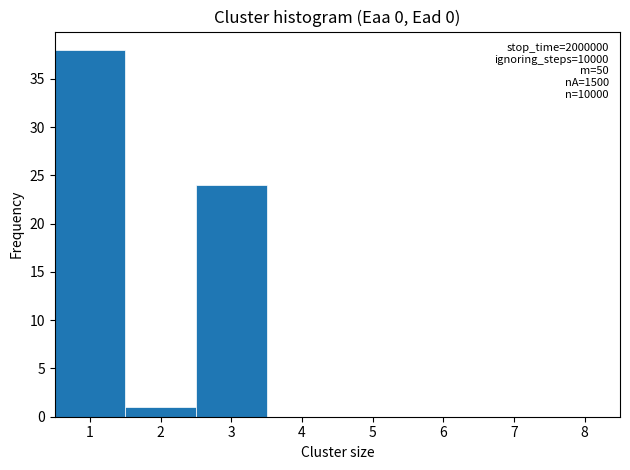

Over which range of the x-axis is the bar tallest?

0.5 to 1.5